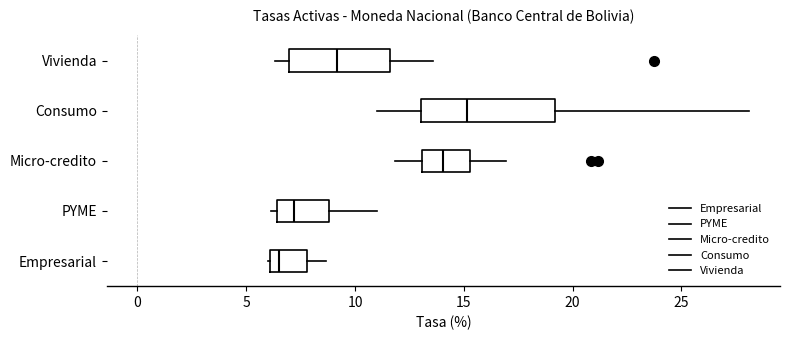

Reading bottom to top, read every box against the x-axis: the position of its median line, the range the box covers, and the ends of its whiskers. The values are not printed on the chart, so give them approximately, as read against the axis.

Empresarial: median 6.5, box 6.0 to 8.0, whiskers 6.0 to 8.5
PYME: median 7.0, box 6.5 to 9.0, whiskers 6.0 to 11.0
Micro-credito: median 14.0, box 13.0 to 15.5, whiskers 12.0 to 17.0
Consumo: median 15.0, box 13.0 to 19.0, whiskers 11.0 to 28.0
Vivienda: median 9.0, box 7.0 to 11.5, whiskers 6.5 to 13.5